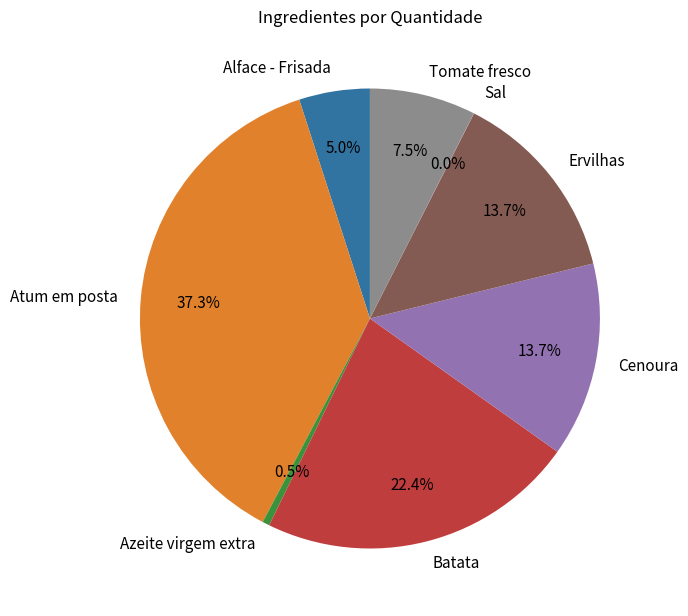

Does any single category account for the majority?

No